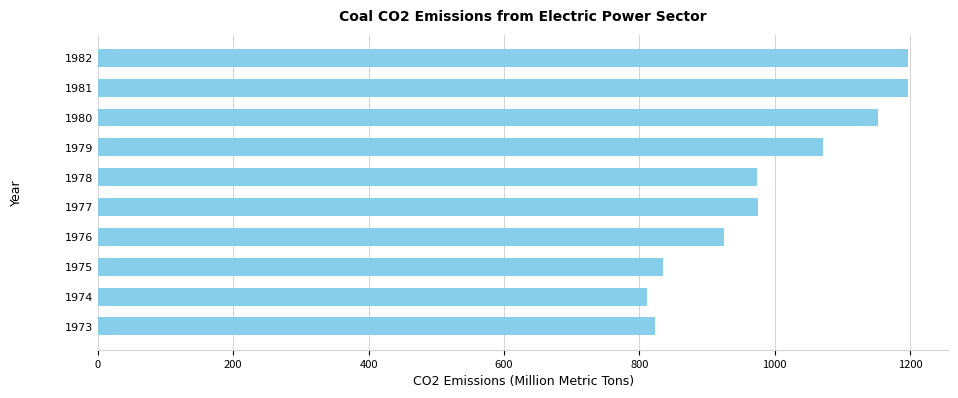

What is the difference between the second highest and minimum values?

385.0